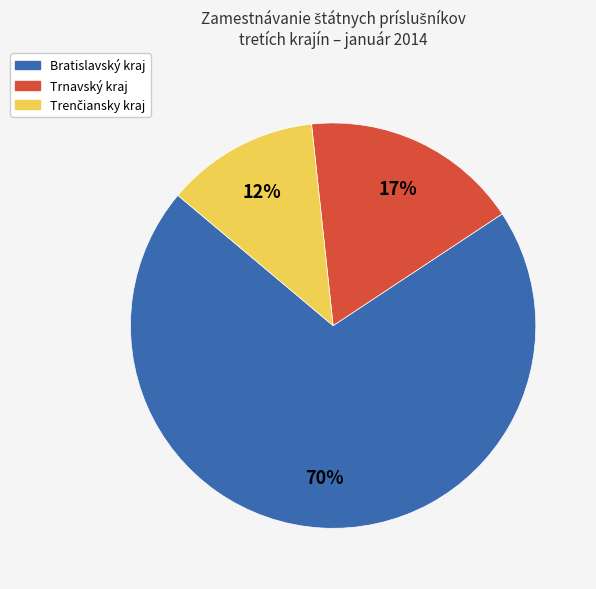

Which category accounts for the majority?

Bratislavský kraj